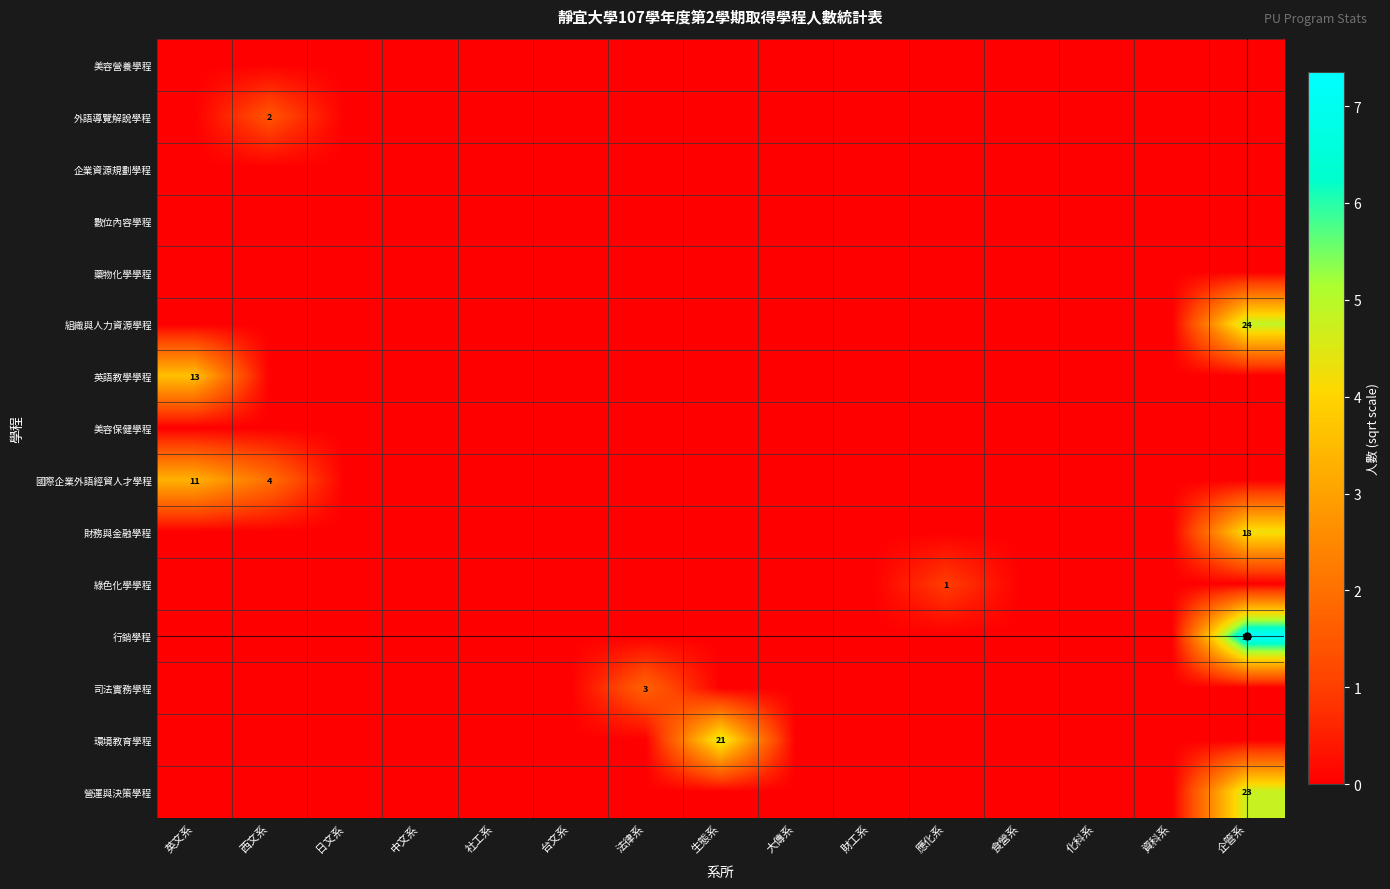

The 行銷學程 series shows 7.3 at 企管系. True or false?

True